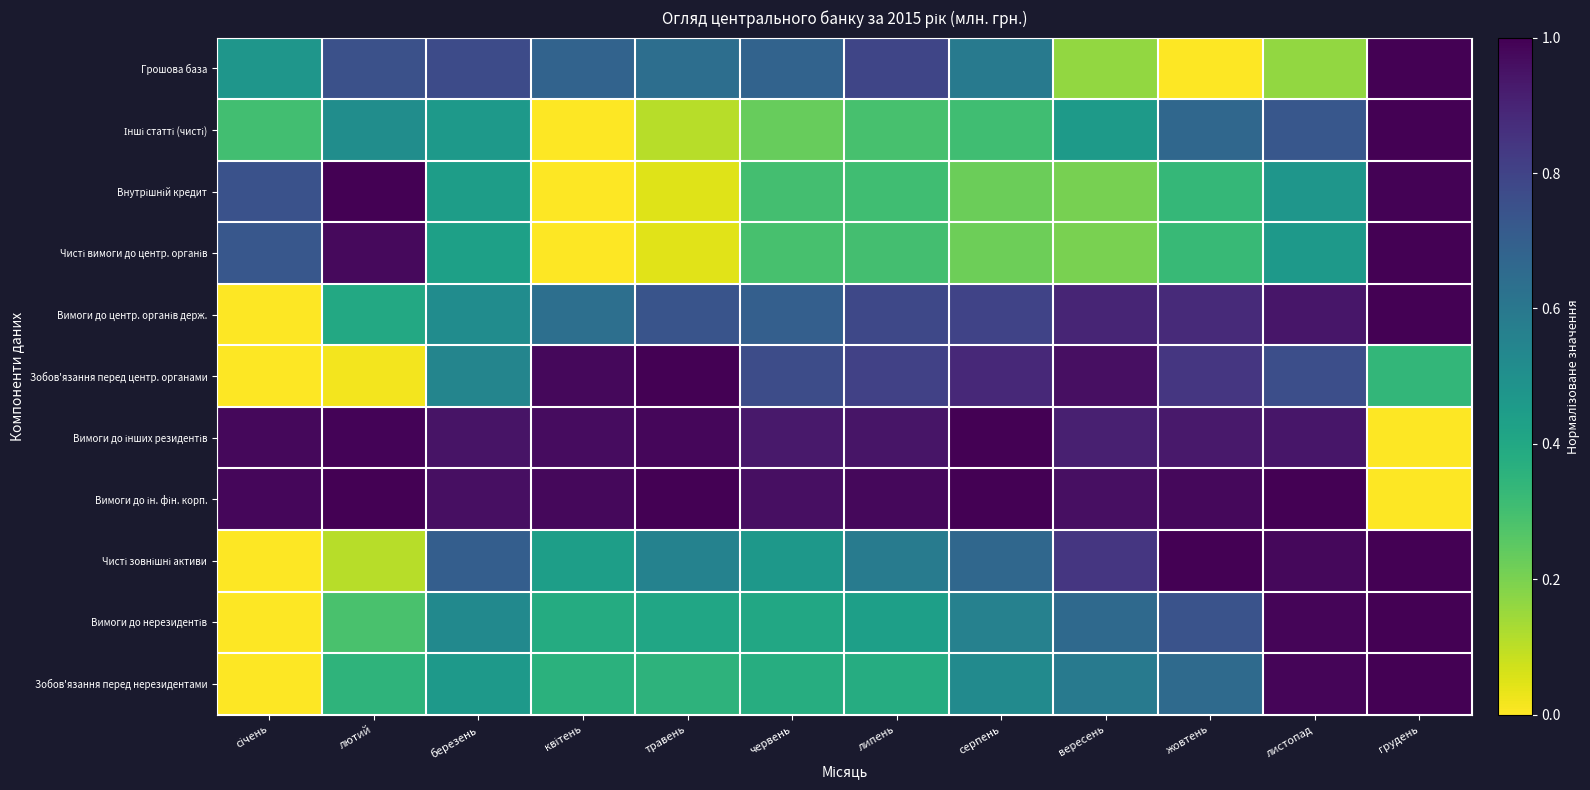

Which series has the widest spread of values?

Грошова база